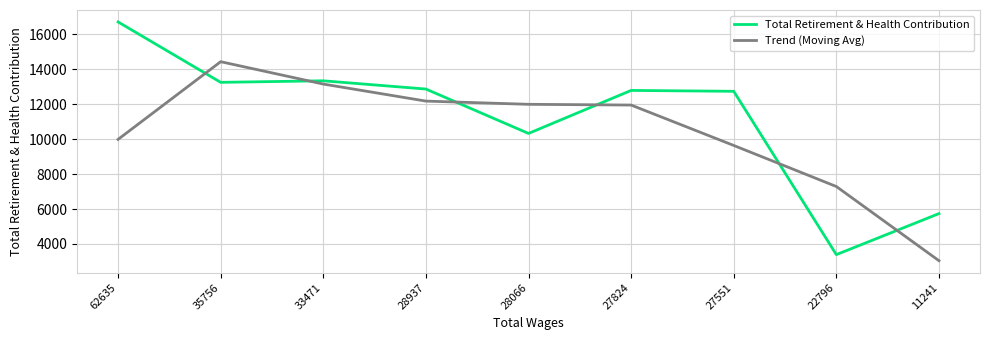

The Total Retirement & Health Contribution series shows 3390.0 at 22796. True or false?

True